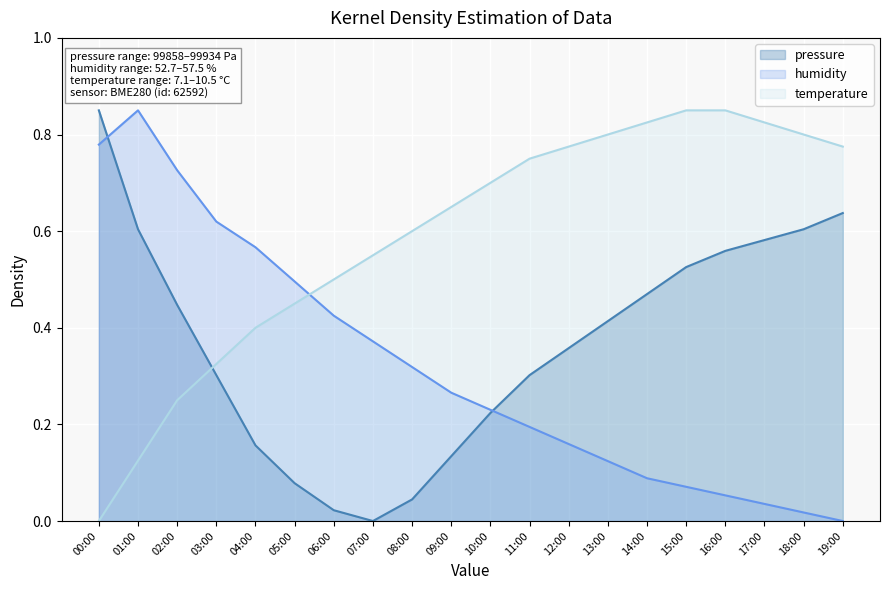

What is the label of the 4th point from the left?

03:00